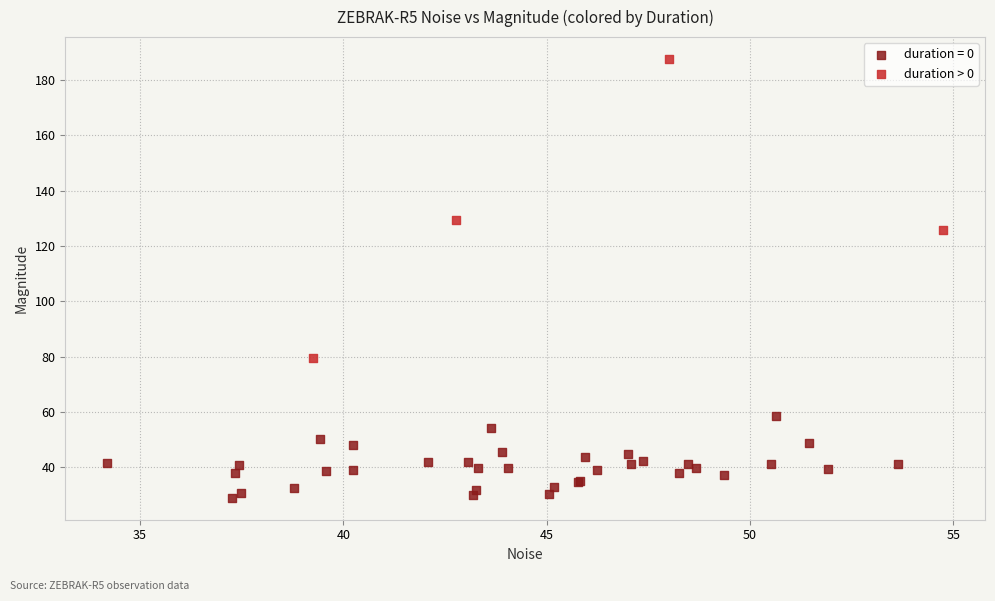

Which series reaches the minimum Y coordinate?

duration = 0